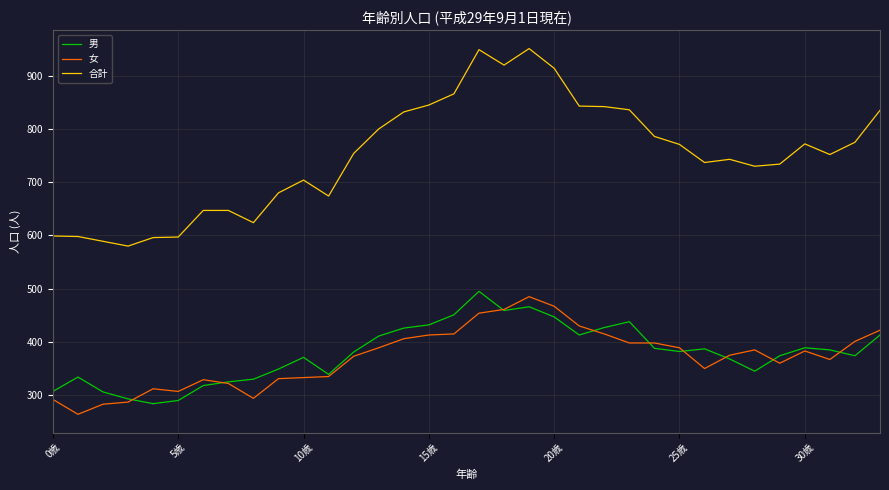

What is the highest value of the 合計 series?

951